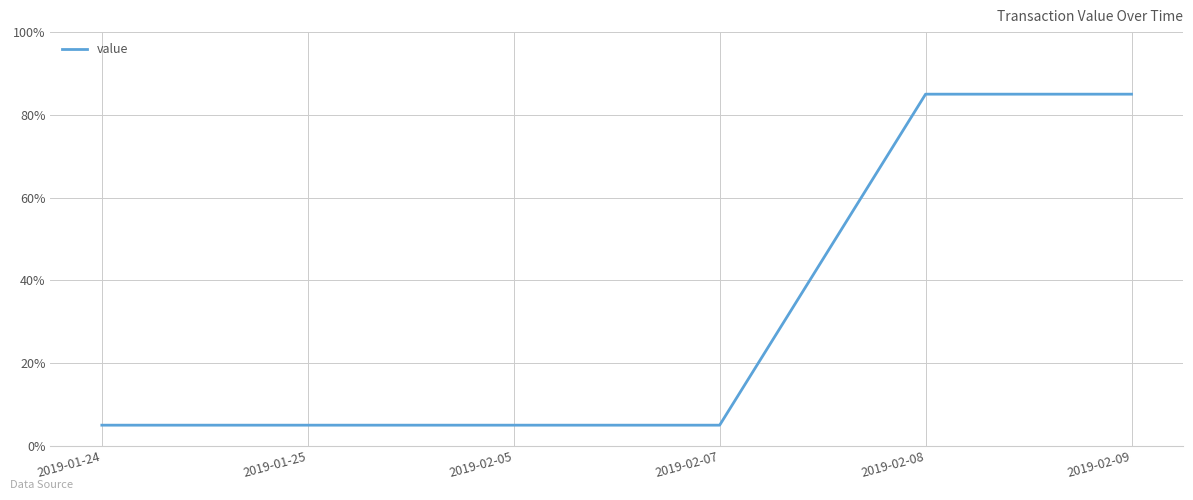

The chart shows a value of 30 at 2019-02-08. True or false?

False